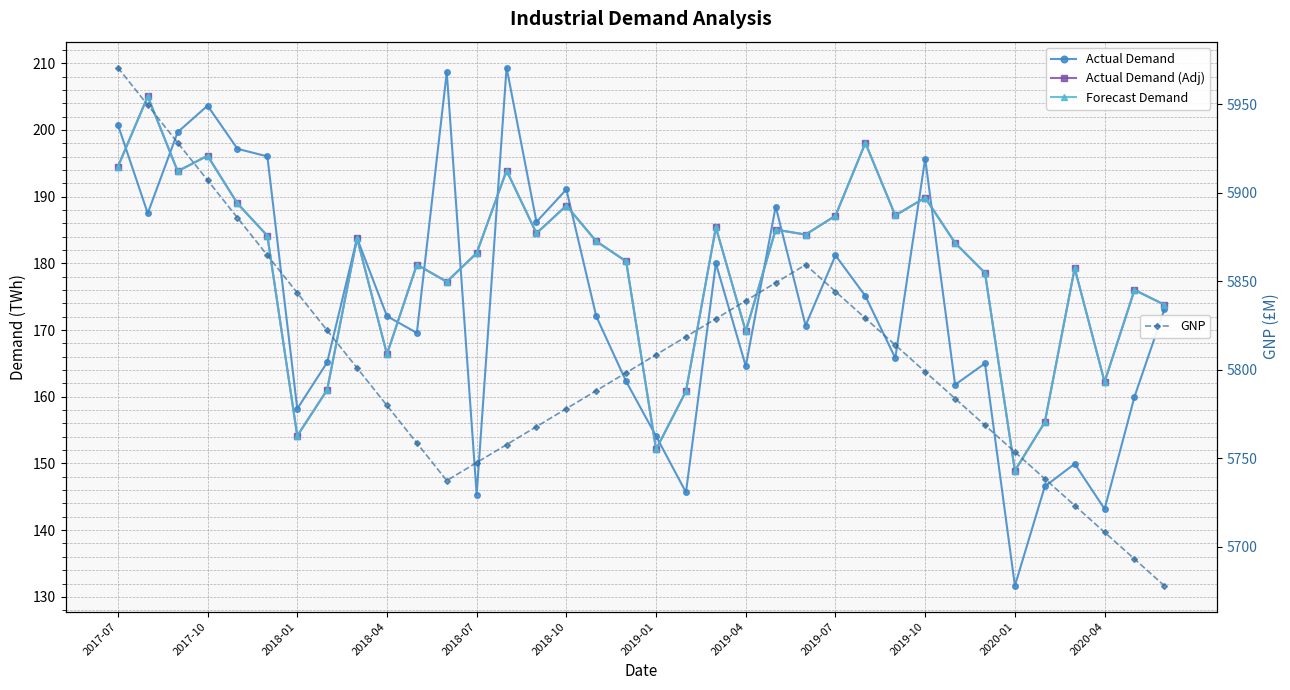

True or false: GNP has more than 2 interior local peaks.

False